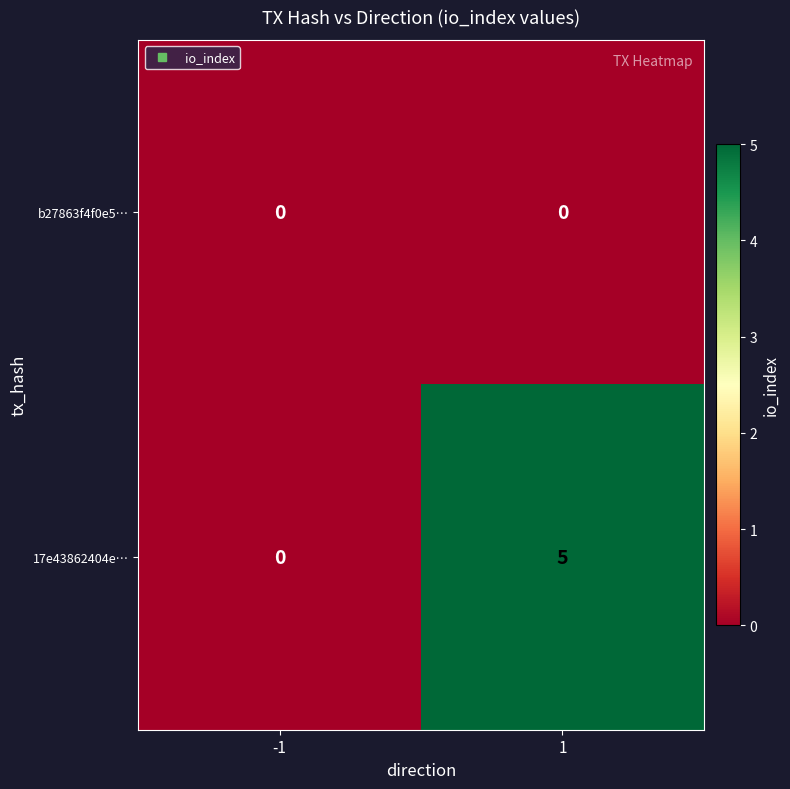

What is the difference between the highest and lowest values at 1?

5